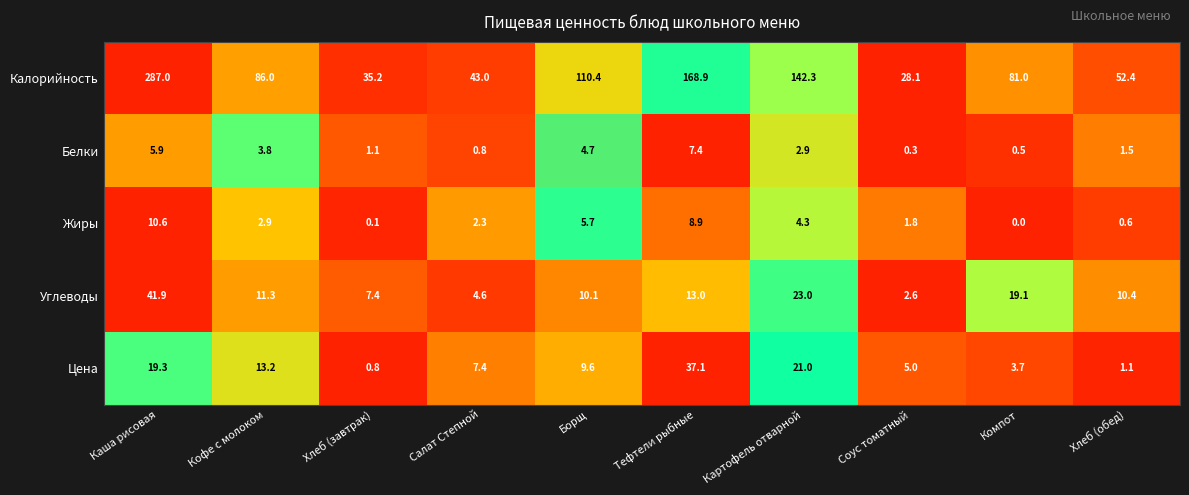

Which series changed the most between Тефтели рыбные and Соус томатный?

Калорийность